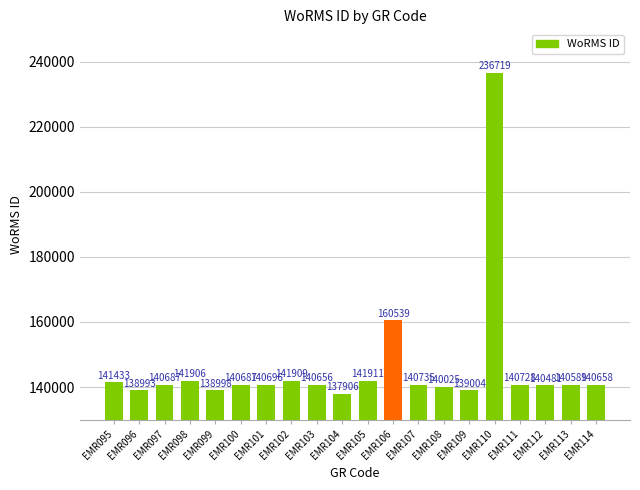

True or false: the data shows 137906 at EMR104.

True